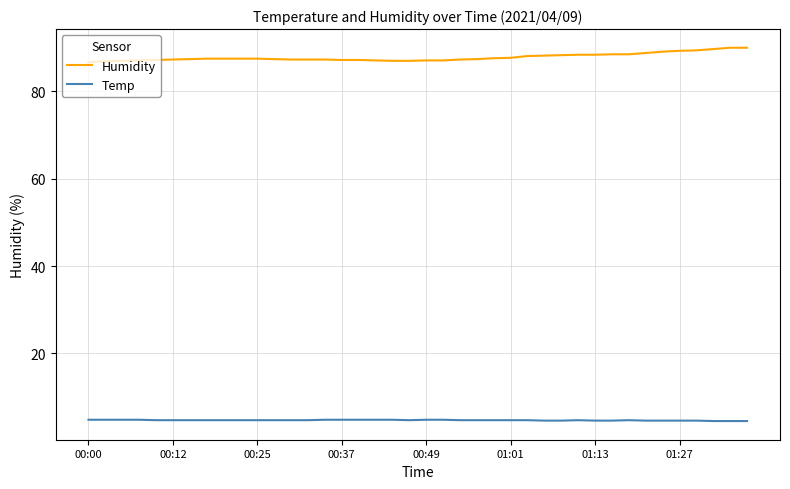

List the series in order of their peak value, lowest first.

Temp, Humidity